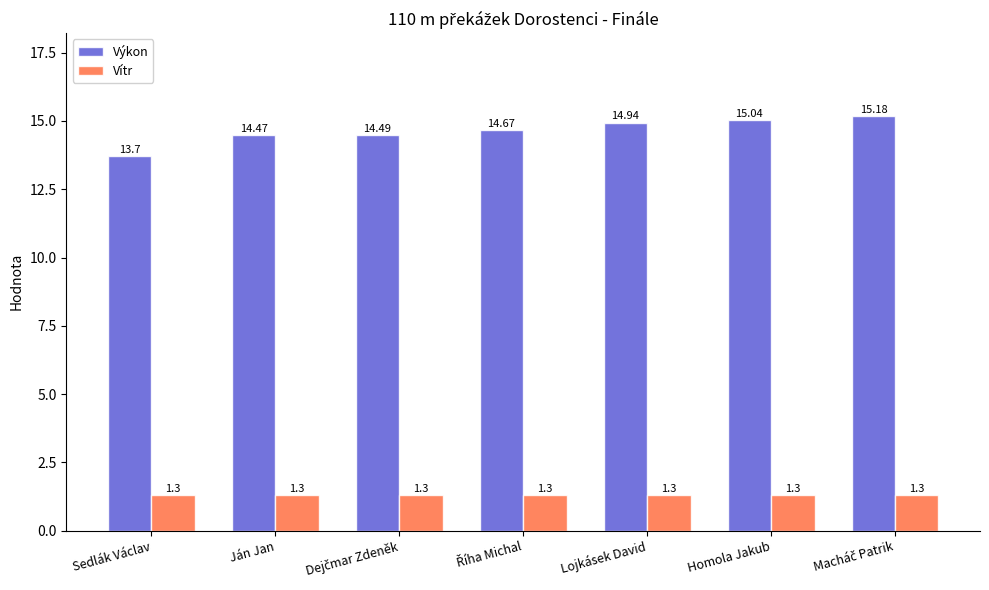

How many categories are shown in the chart?

7